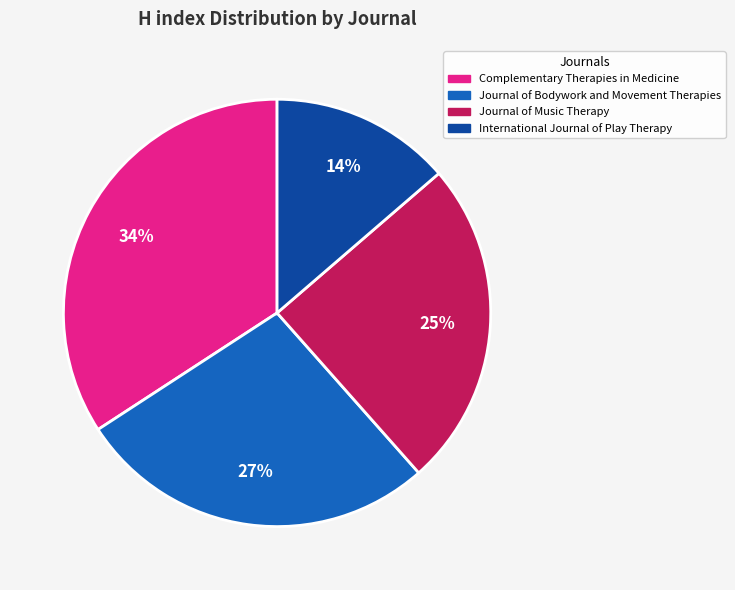

To the nearest percent, what is the average slice percentage?

25%